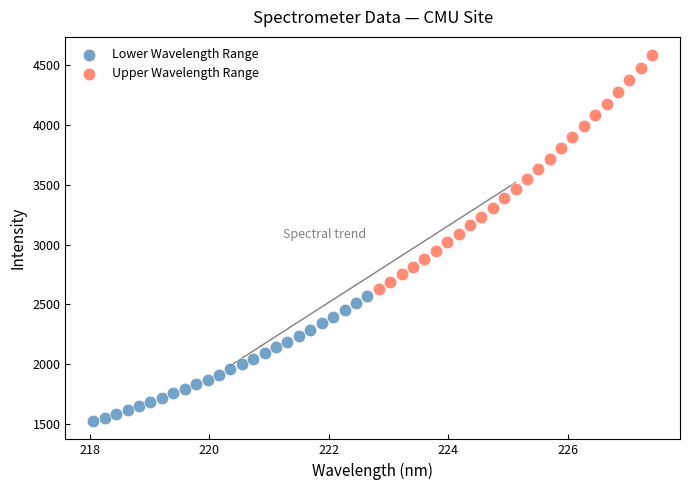

Which series reaches the maximum Y coordinate?

Upper Wavelength Range